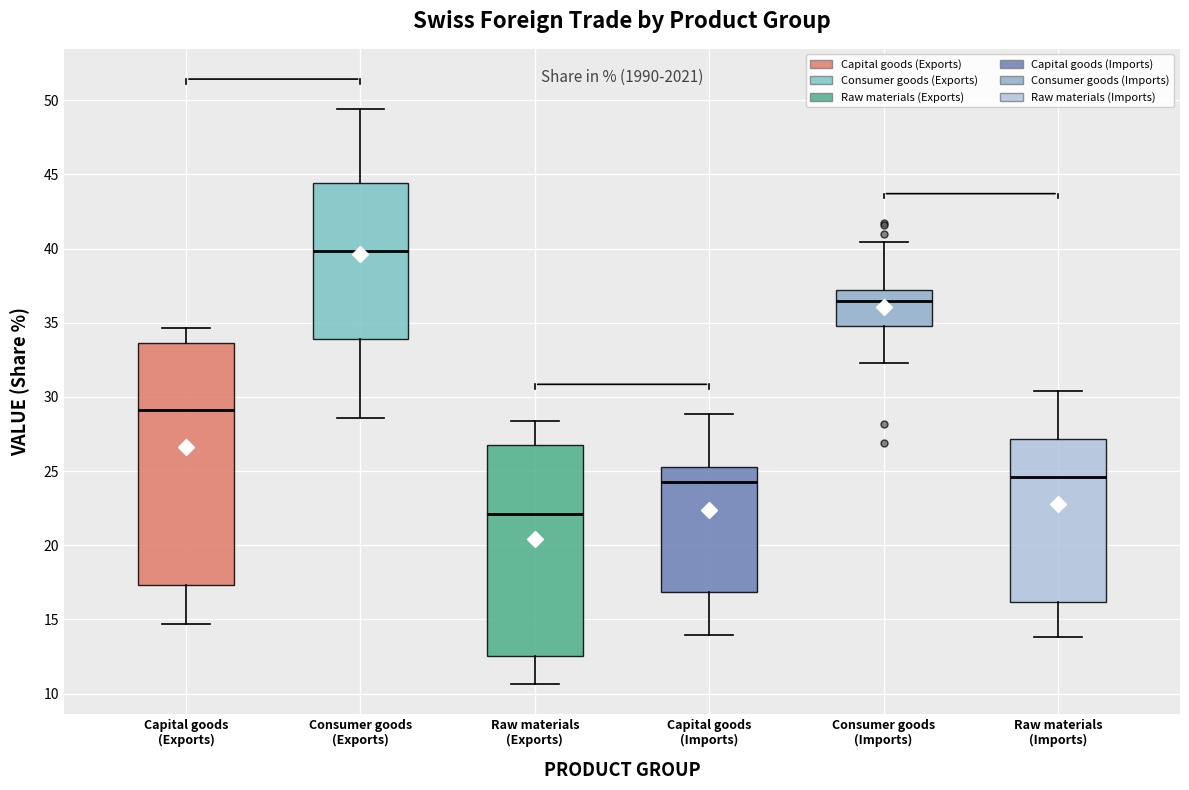

Where is the upper edge of the box for Raw materials (Imports) on the y-axis? The values are not printed on the chart, so give them approximately, as read against the axis.

27.0